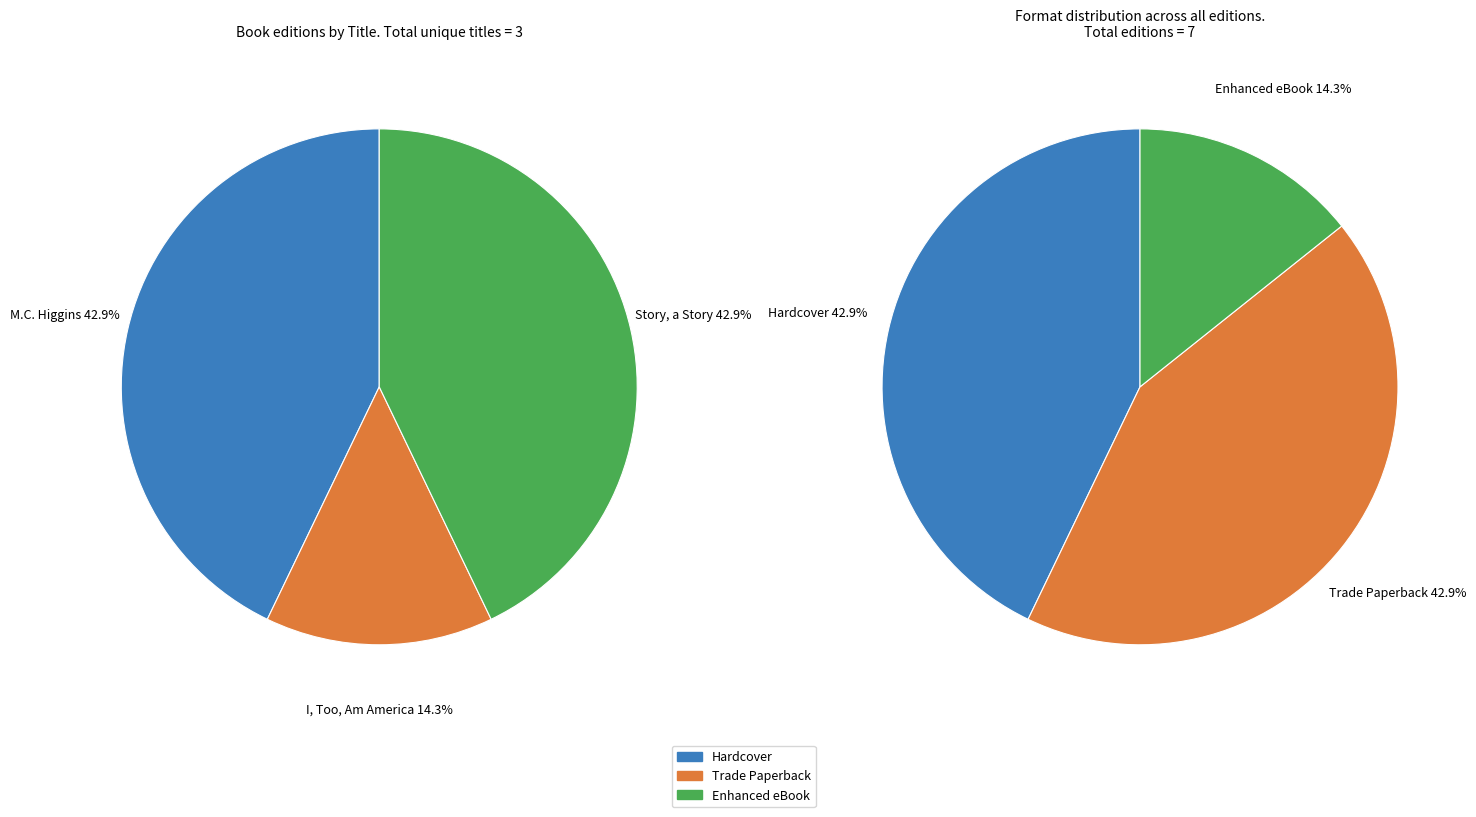

True or false: I, Too, Am America (76764312) accounts for 28% of the total.

False